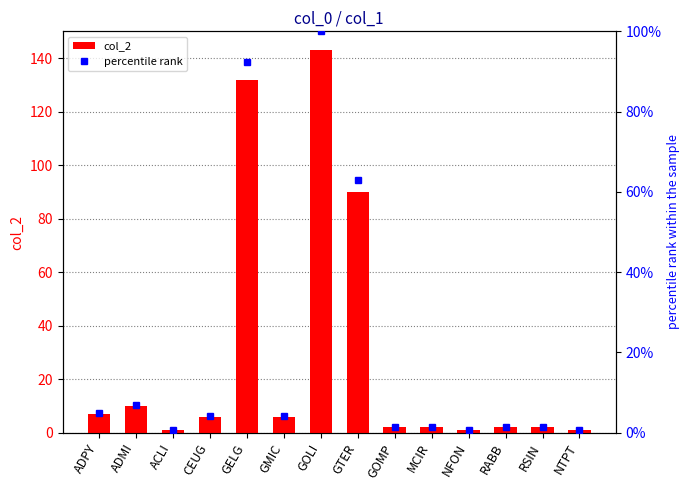

Which series has the largest range (max minus min)?

col_2